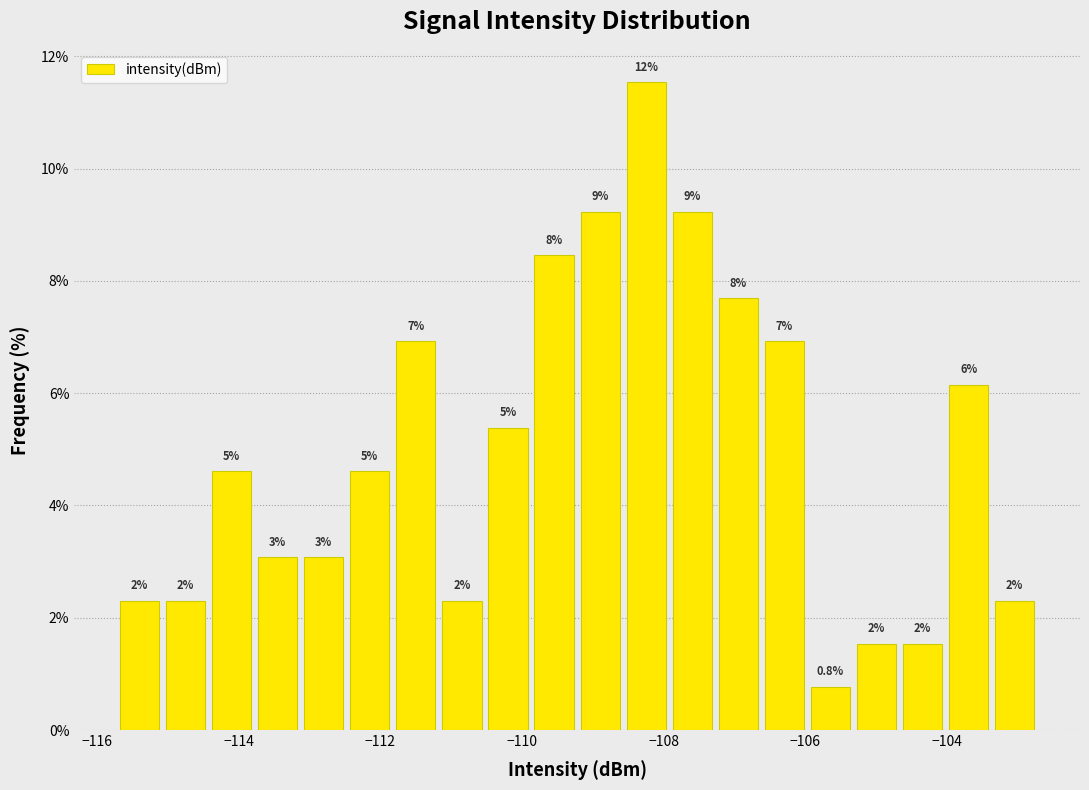

Around what value on the x-axis is the tallest bar? Give the approximate position of its centre, as read against the axis.

-108.2